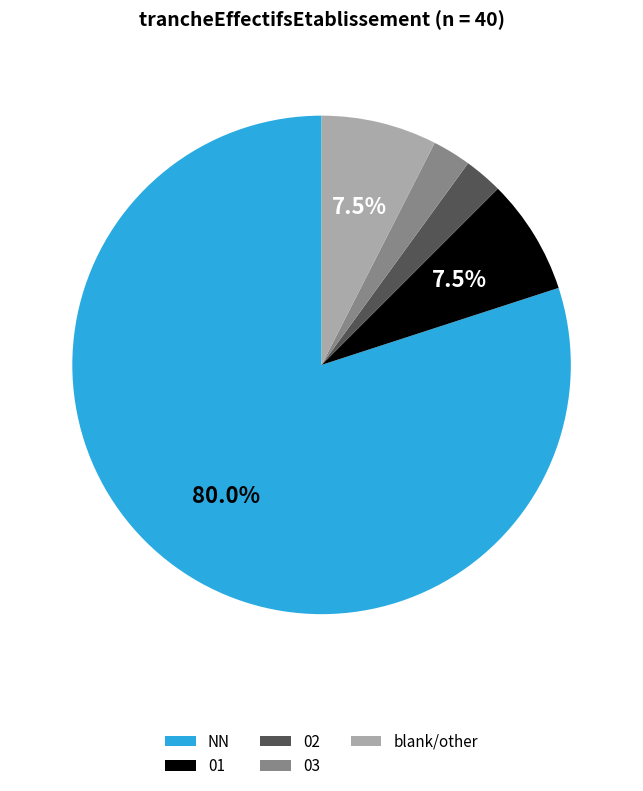

How much of the chart is everything except blank/other?

92.5%